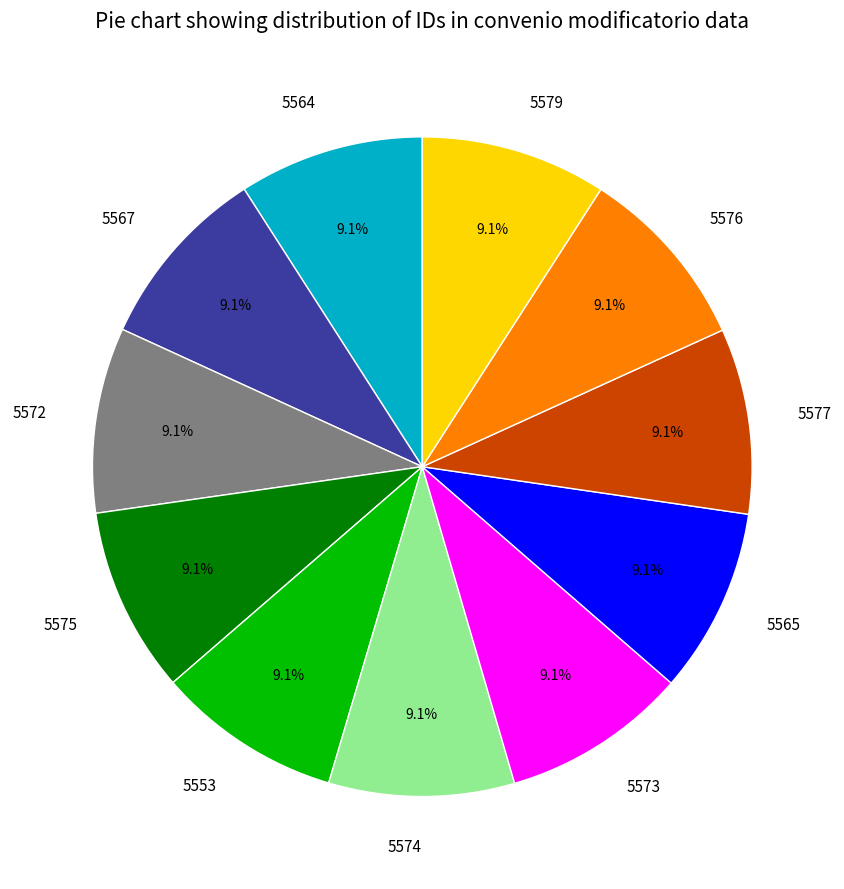

To the nearest percent, what percentage of the pie is 5565?

9%